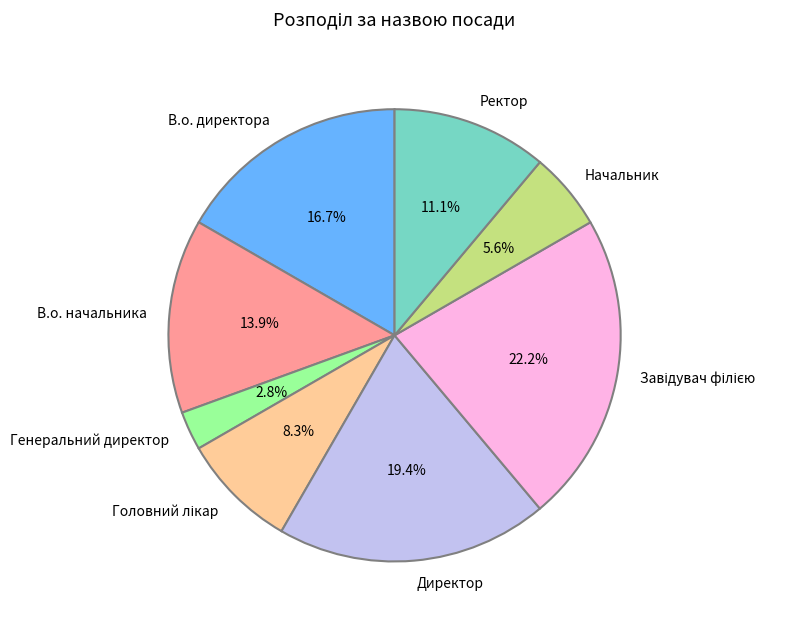

Which category has the smallest portion of the pie?

Генеральний директор